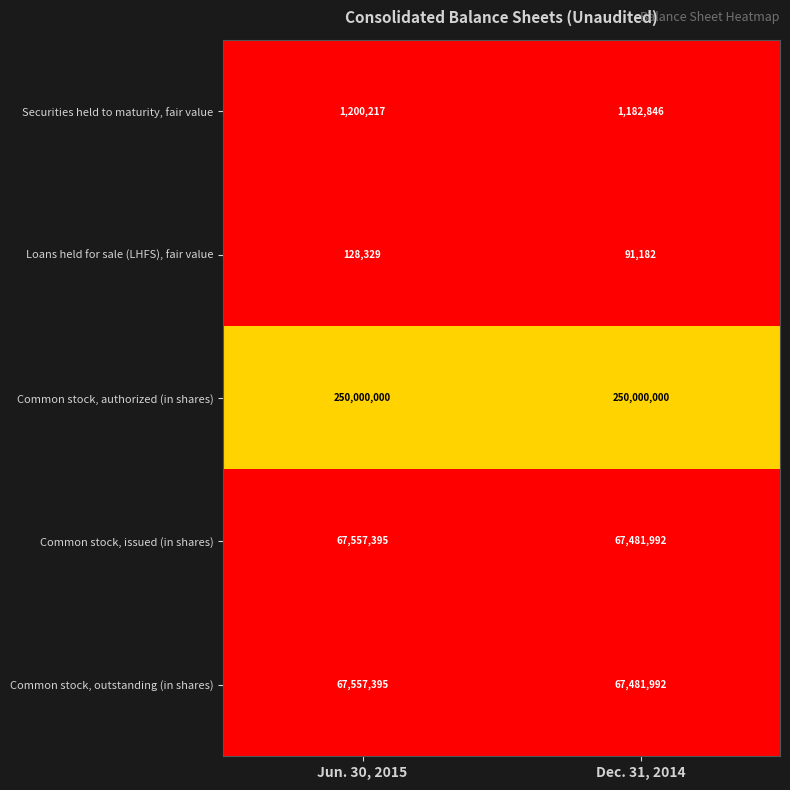

Rank the categories by Securities held to maturity, fair value value from lowest to highest.

Dec. 31, 2014, Jun. 30, 2015